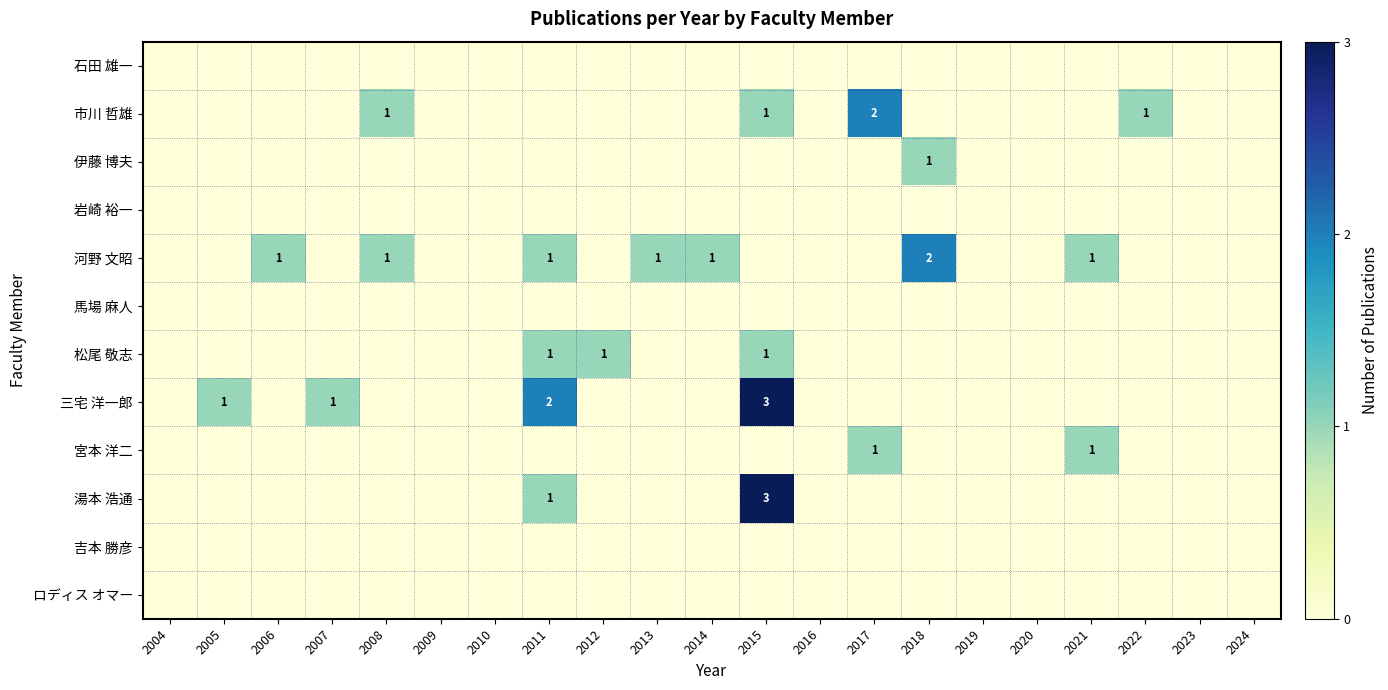

Rank the series at 2004 from lowest to highest value.

石田 雄一, 市川 哲雄, 伊藤 博夫, 岩崎 裕一, 河野 文昭, 馬場 麻人, 松尾 敬志, 三宅 洋一郎, 宮本 洋二, 湯本 浩通, 吉本 勝彦, ロディス オマー